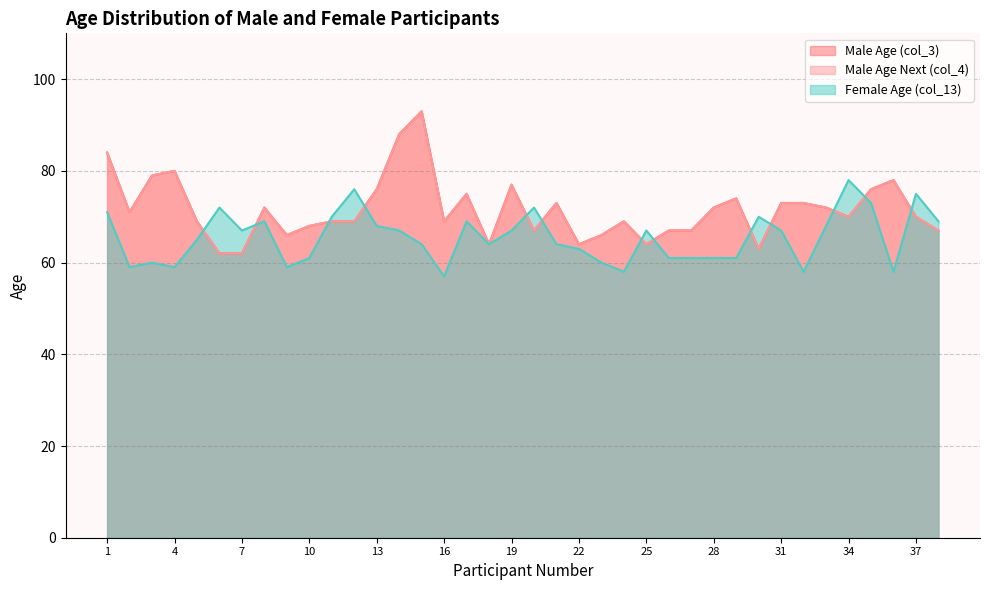

Reading right to left, transcribe all the data shown in this chart.

Male Age (col_3): 67	70	78	76	70	72	73	73	63	74	72	67	67	64	69	66	64	73	67	77	64	75	69	93	88	76	69	69	68	66	72	62	62	69	80	79	71	84
Male Age Next (col_4): 67	70	78	76	70	72	73	73	63	74	72	67	67	64	69	66	64	73	67	77	64	75	69	93	88	76	69	69	68	66	72	62	62	69	80	79	71	84
Female Age (col_13): 69	75	58	73	78	68	58	67	70	61	61	61	61	67	58	60	63	64	72	67	64	69	57	64	67	68	76	70	61	59	69	67	72	65	59	60	59	71